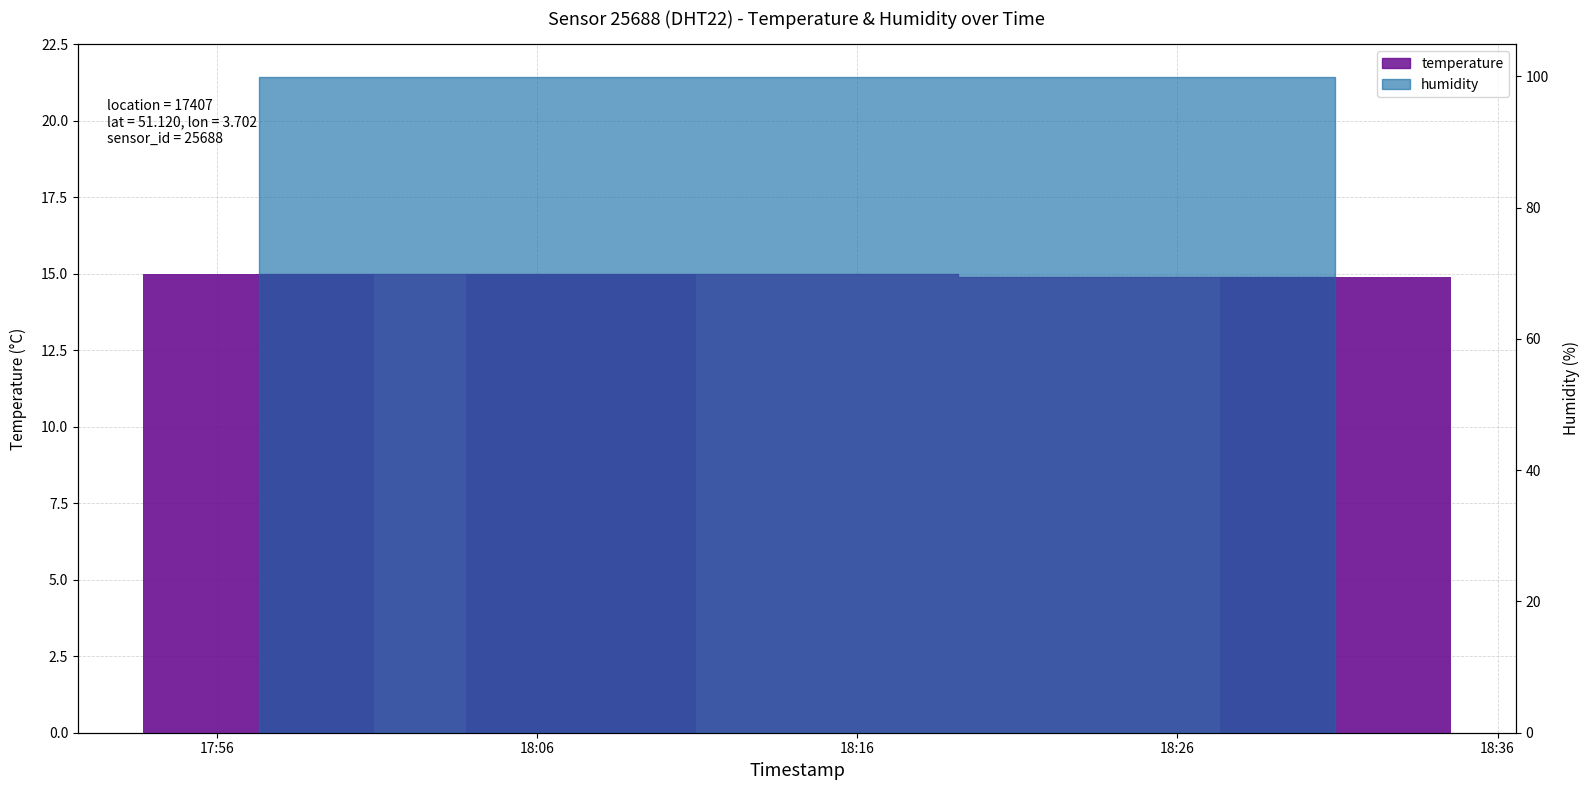

What is the value of the 3rd bar from the left?

14.9